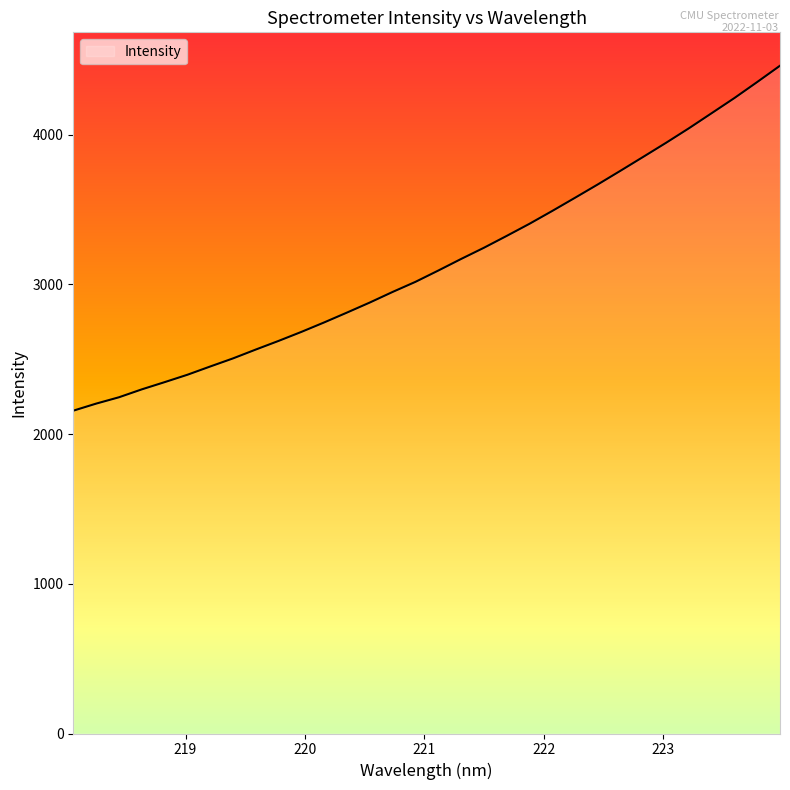

What is the smallest value displayed?

2156.2